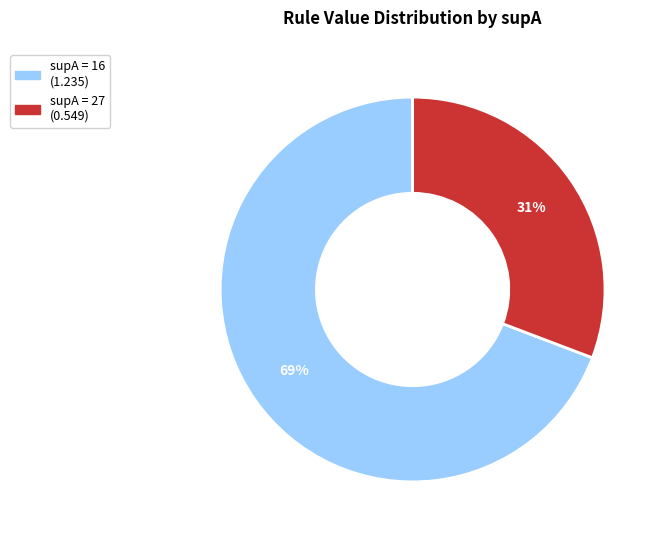

Count the number of slices in the pie.

2